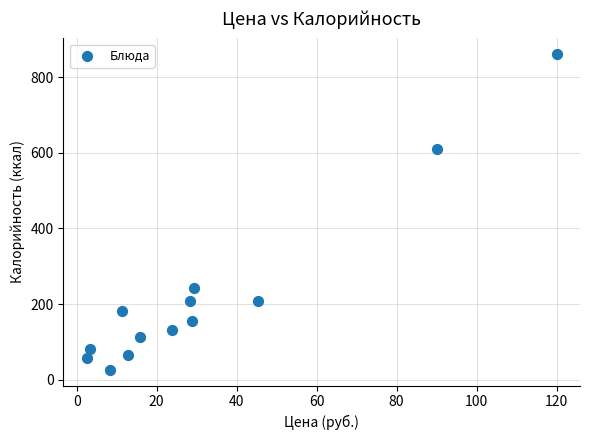

What is the range of X values (max minus min)?

117.5